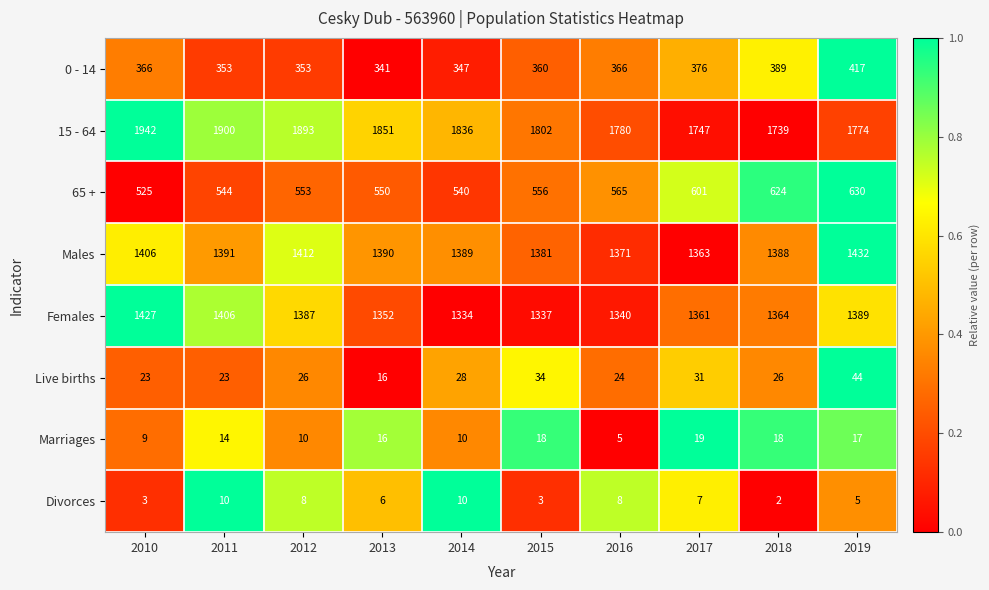

What is the difference between the second highest and second lowest values in the 0 - 14 series?

42